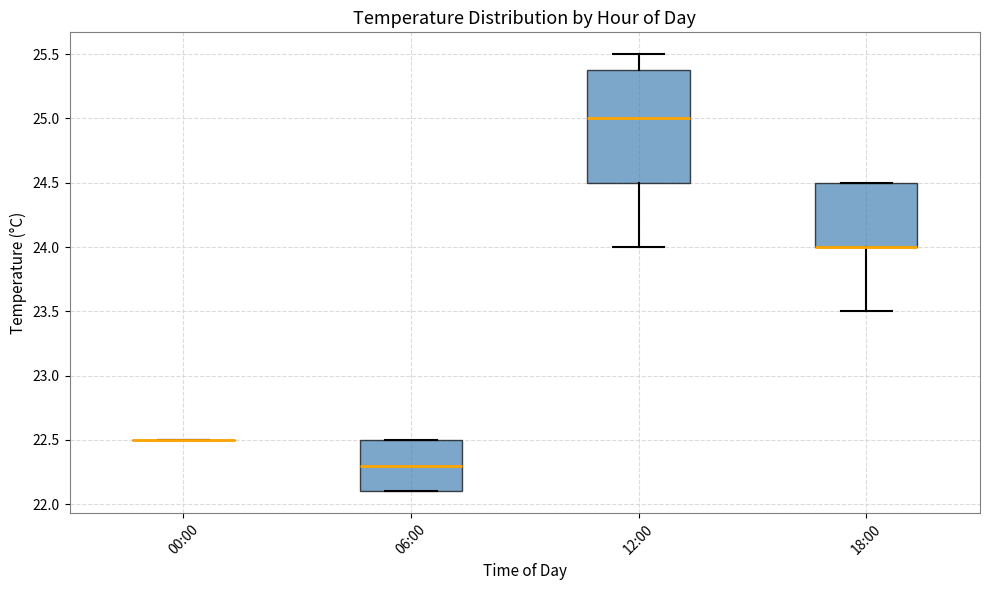

Reading left to right, transcribe this box plot: for each box, give where its median line is, the range the box spans, and where its two whiskers end, as read against the y-axis. The values are not printed on the chart, so give them approximately, as read against the axis.

00:00: box collapsed to a line at 22.5, whiskers 22.5 to 22.5
06:00: median 22.3, box 22.1 to 22.5, whiskers 22.1 to 22.5
12:00: median 25.0, box 24.5 to 25.4, whiskers 24.0 to 25.5
18:00: median 24.0 (drawn on the box's lower edge), box 24.0 to 24.5, whiskers 23.5 to 24.5